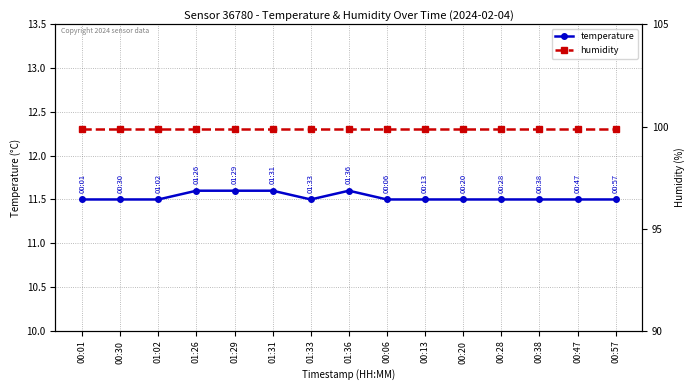

What is the difference between the highest and lowest values at 01:31?

88.3